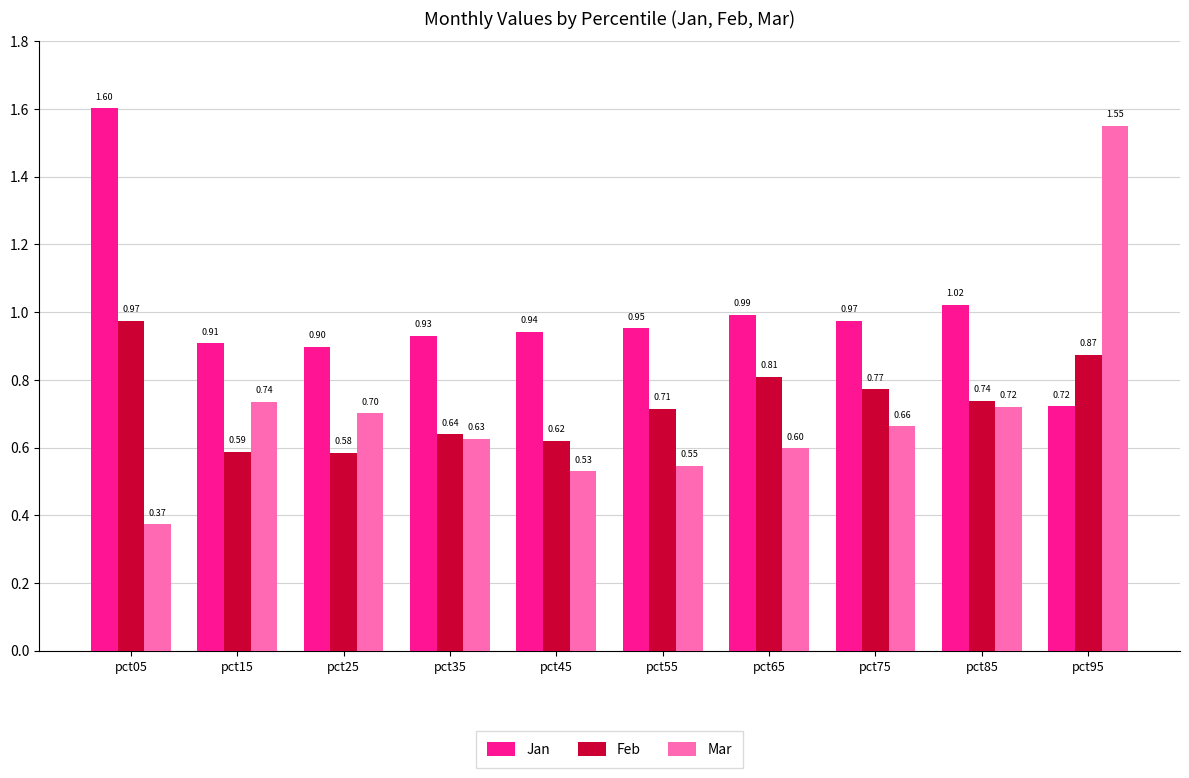

What is the sum of the Jan values at pct55 and pct05?

2.6